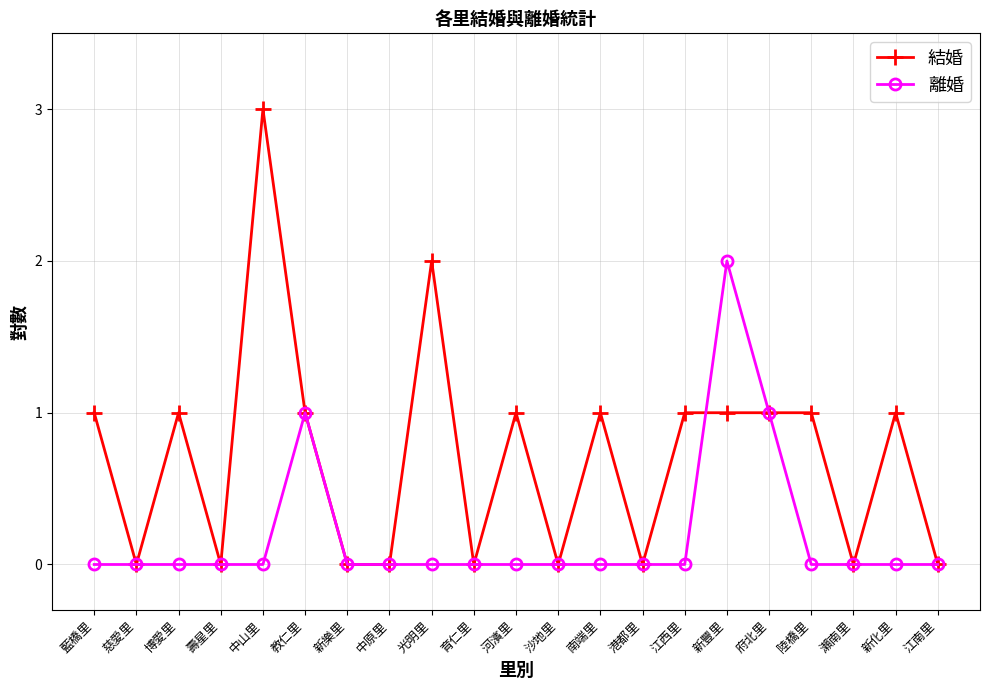

Reading left to right, extract all data points from this chart.

結婚: 藍橋里=1	慈愛里=0	博愛里=1	壽星里=0	中山里=3	教仁里=1	新樂里=0	中原里=0	光明里=2	育仁里=0	河濱里=1	沙地里=0	南端里=1	港都里=0	江西里=1	新豐里=1	府北里=1	陸橋里=1	瀨南里=0	新化里=1	江南里=0
離婚: 藍橋里=0	慈愛里=0	博愛里=0	壽星里=0	中山里=0	教仁里=1	新樂里=0	中原里=0	光明里=0	育仁里=0	河濱里=0	沙地里=0	南端里=0	港都里=0	江西里=0	新豐里=2	府北里=1	陸橋里=0	瀨南里=0	新化里=0	江南里=0